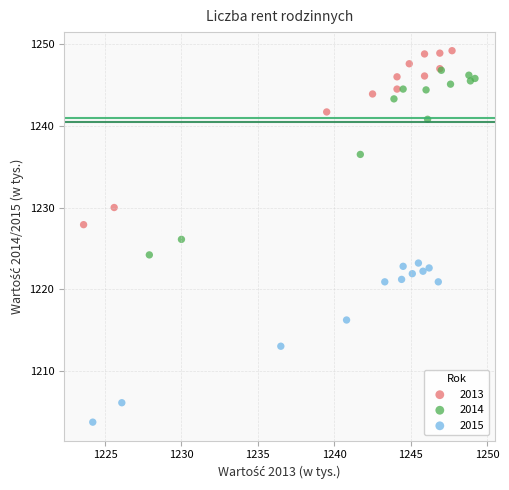

Which series reaches the minimum Y coordinate?

2015